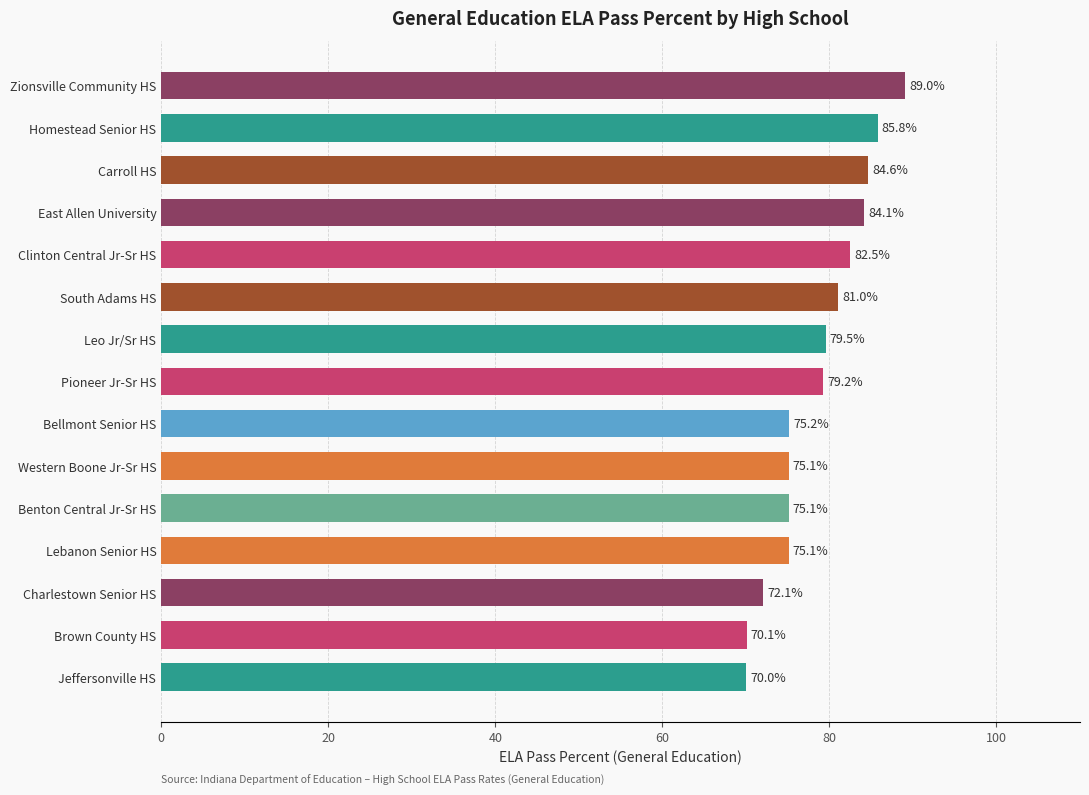

The value at Brown County HS is 70.1. True or false?

True